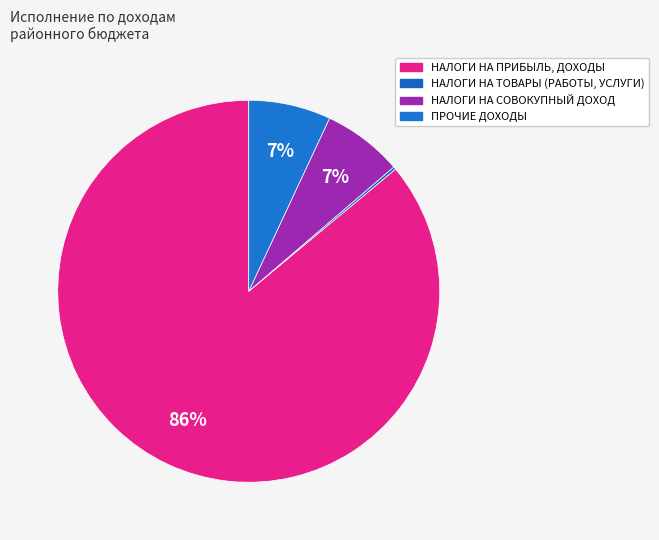

True or false: НАЛОГИ НА ПРИБЫЛЬ, ДОХОДЫ accounts for 96% of the total.

False